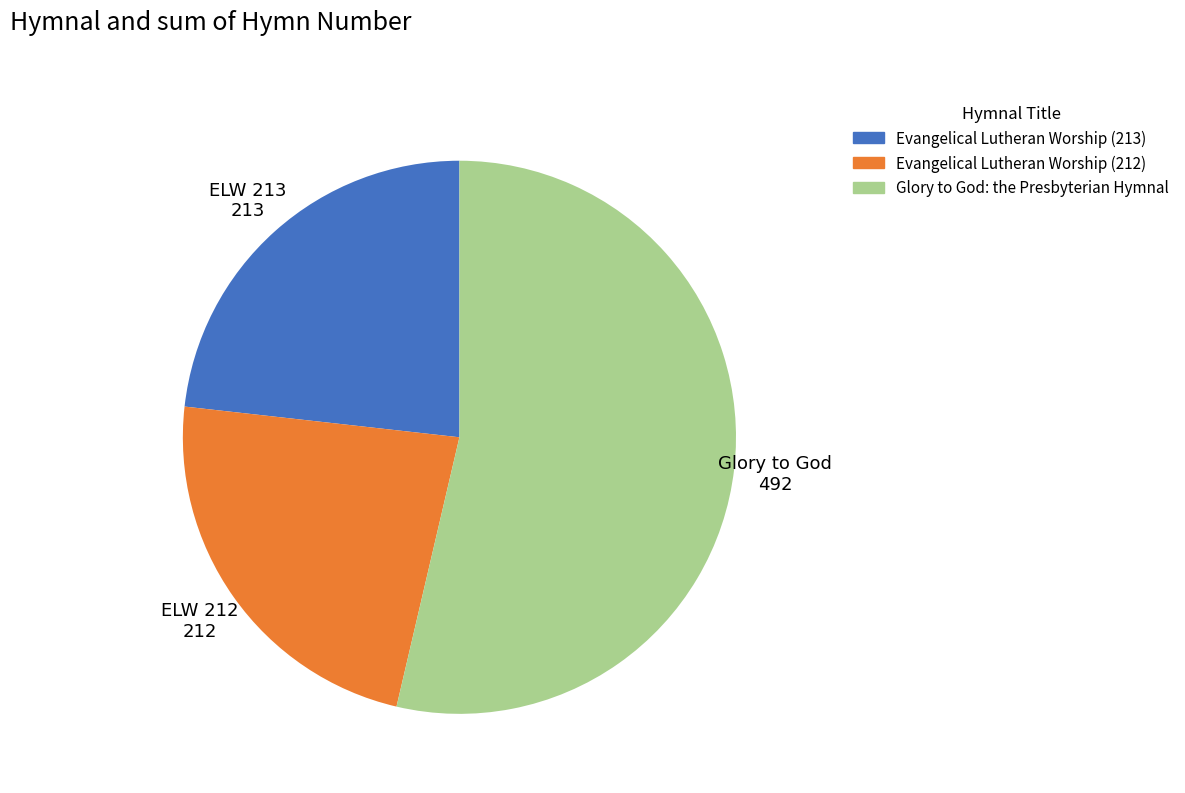

Between Glory to God: the Presbyterian Hymnal and Evangelical Lutheran Worship (212), which is larger?

Glory to God: the Presbyterian Hymnal